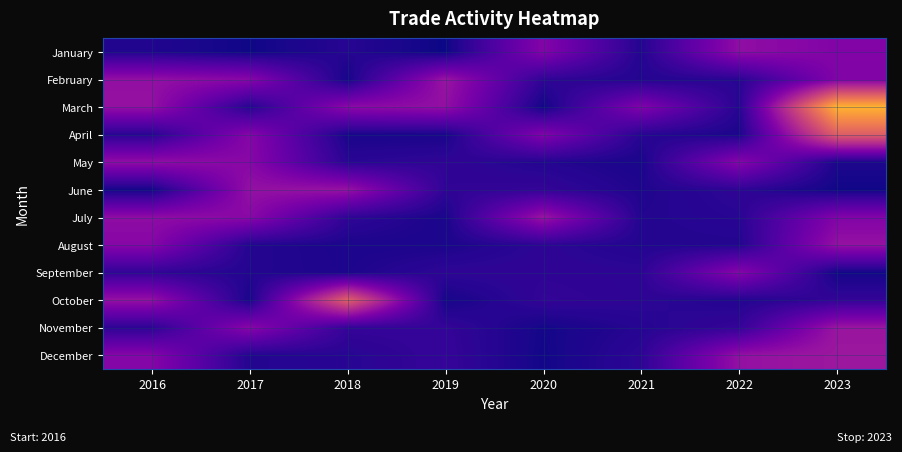

Which label corresponds to the largest value in the chart?

2023